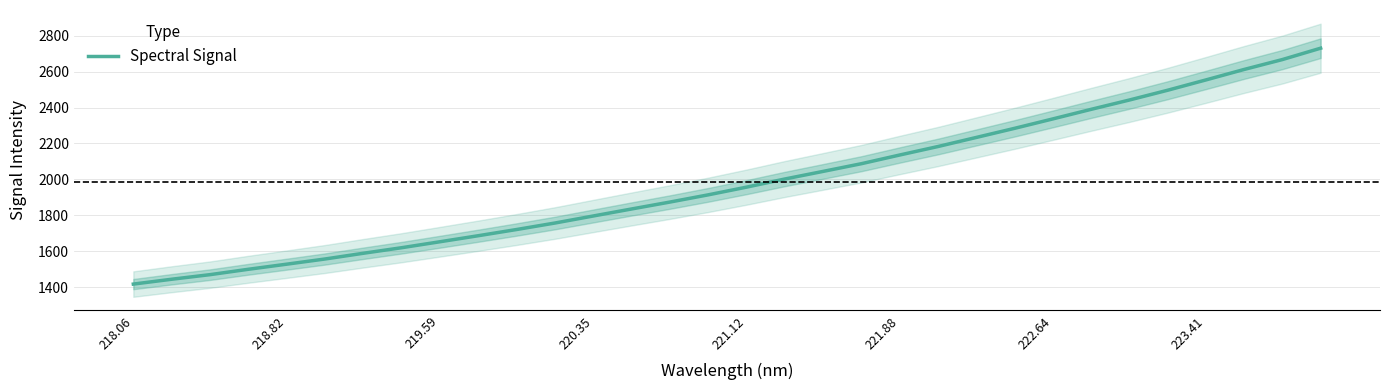

True or false: the data has more than 2 interior local peaks.

False